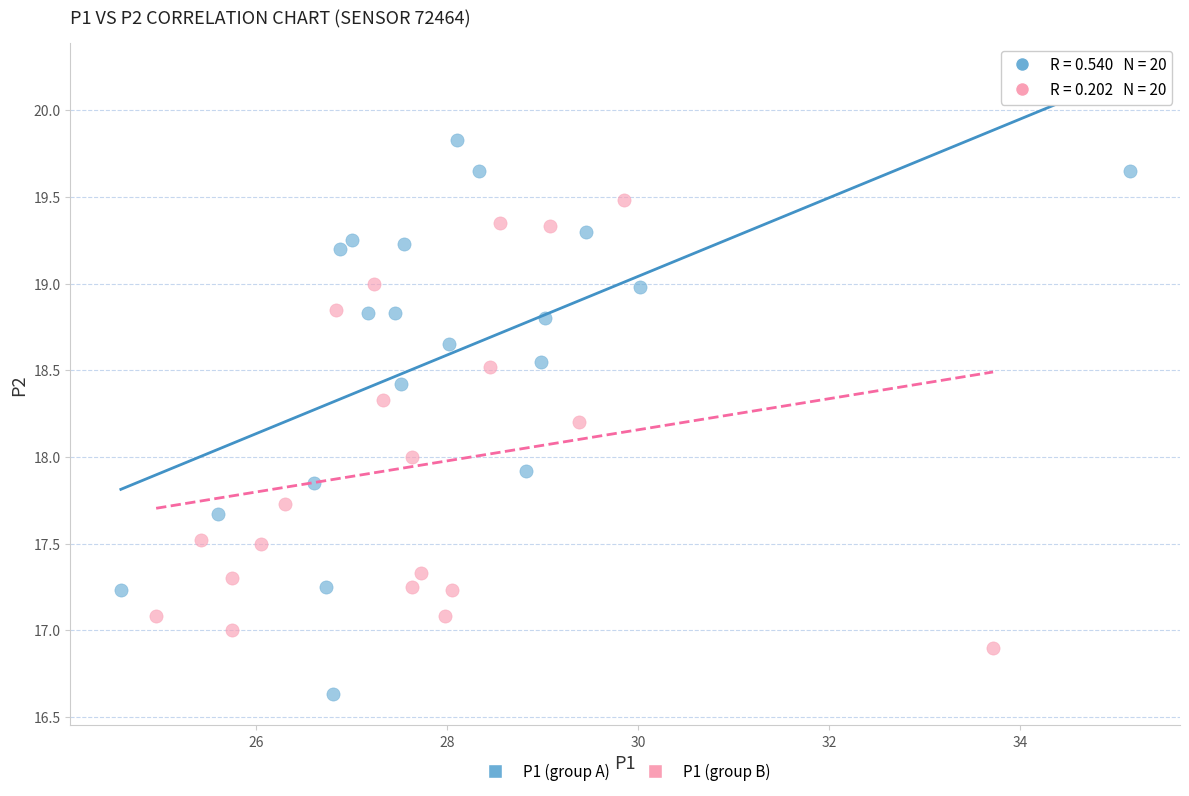

Which series contains the highest Y value?

P1 (group A)